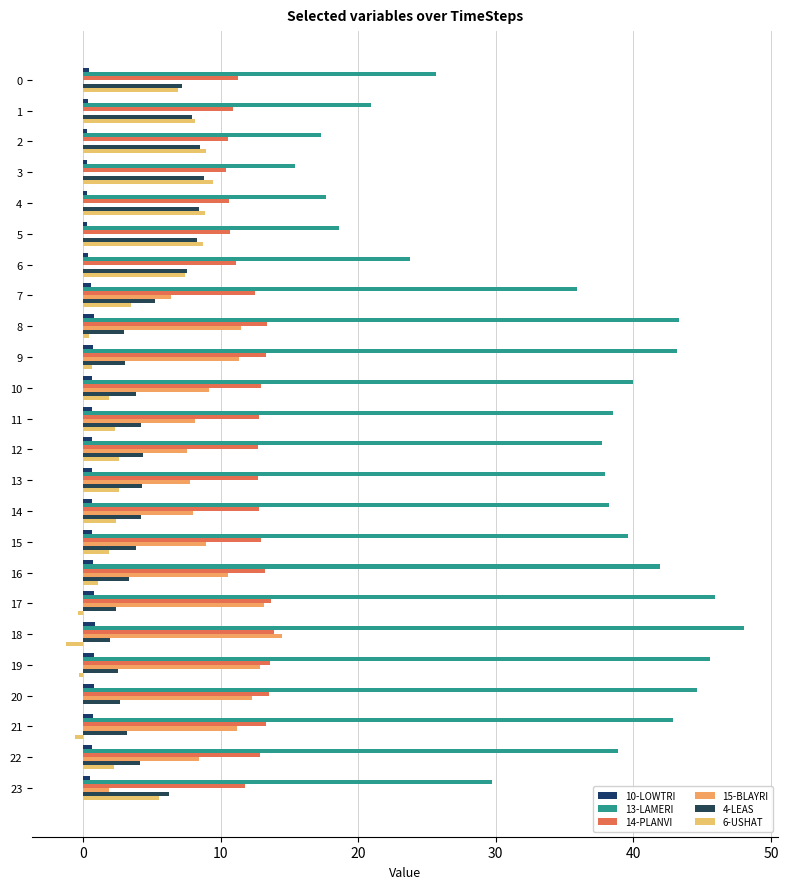

List the series in order of their peak value, highest first.

13-LAMERI, 15-BLAYRI, 14-PLANVI, 6-USHAT, 4-LEAS, 10-LOWTRI